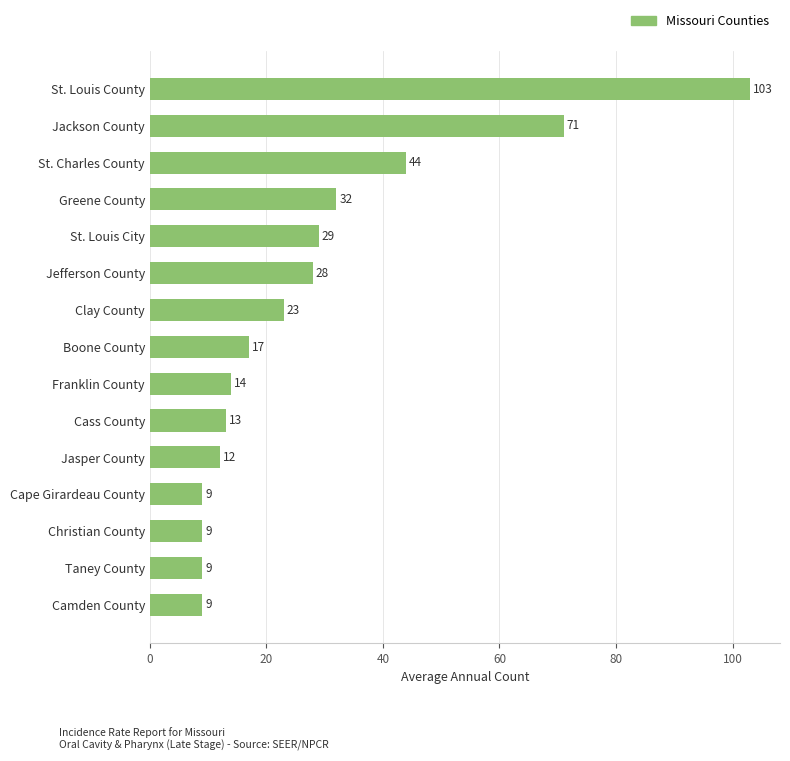

Read the value at St. Louis City.

29